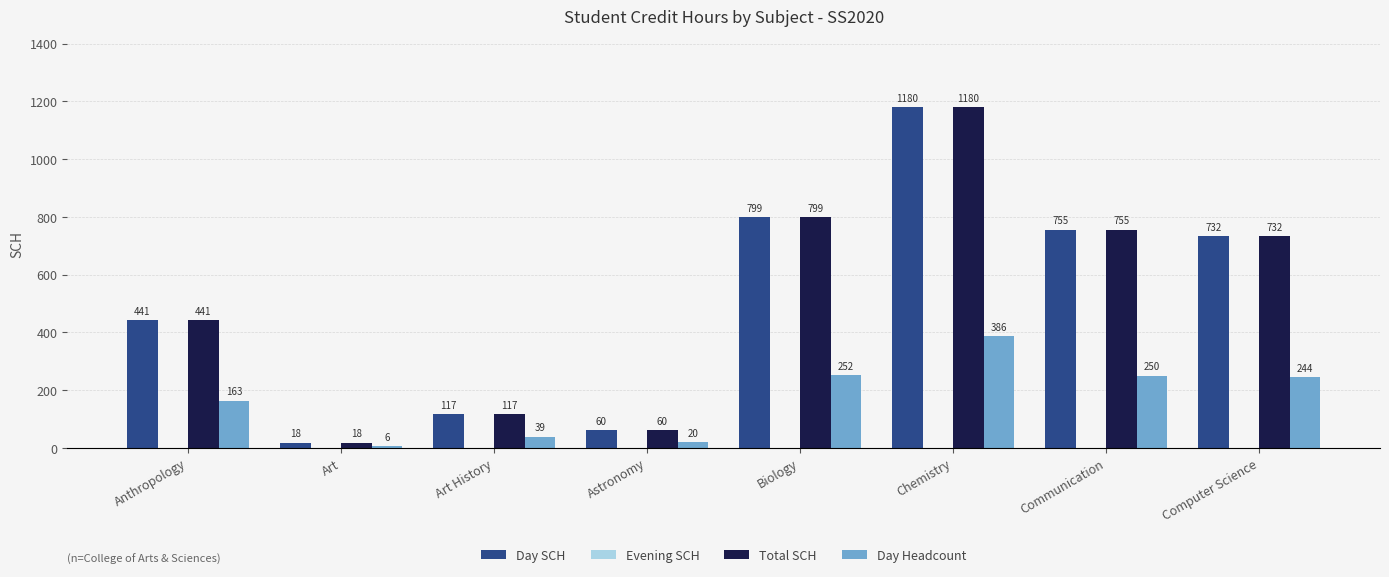

At which label does Day Headcount reach its peak?

Chemistry